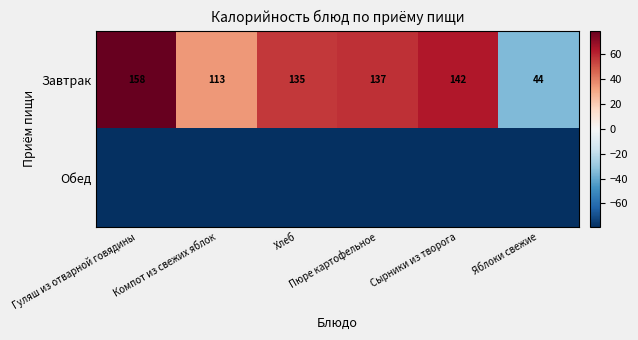

What is the minimum value for Завтрак?

44